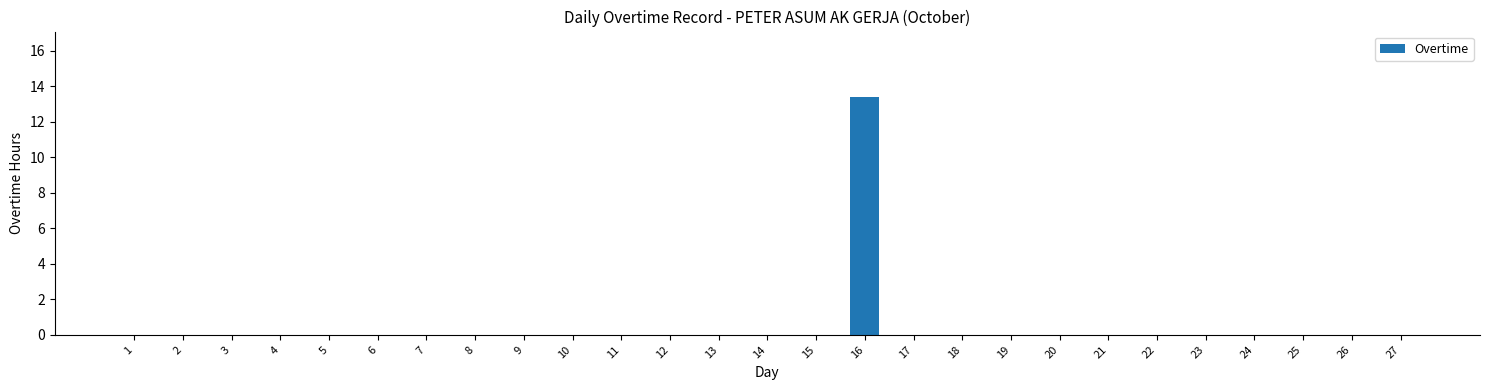

What is the greatest value displayed?

13.4